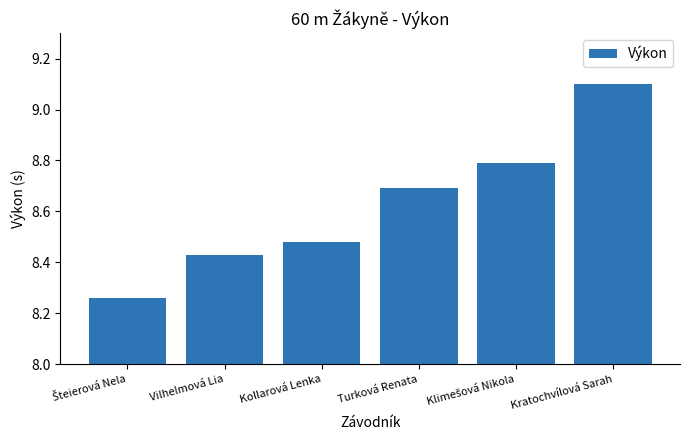

Between Turková Renata and Kratochvílová Sarah, which is larger?

Kratochvílová Sarah